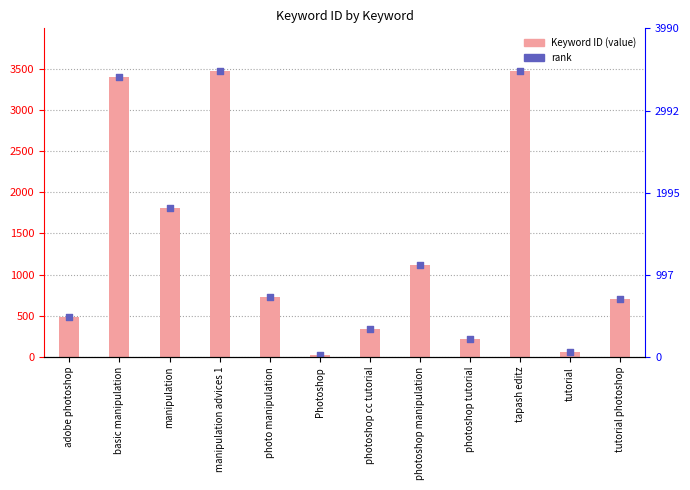

At how many categories does at least one series exceed 2311?

3